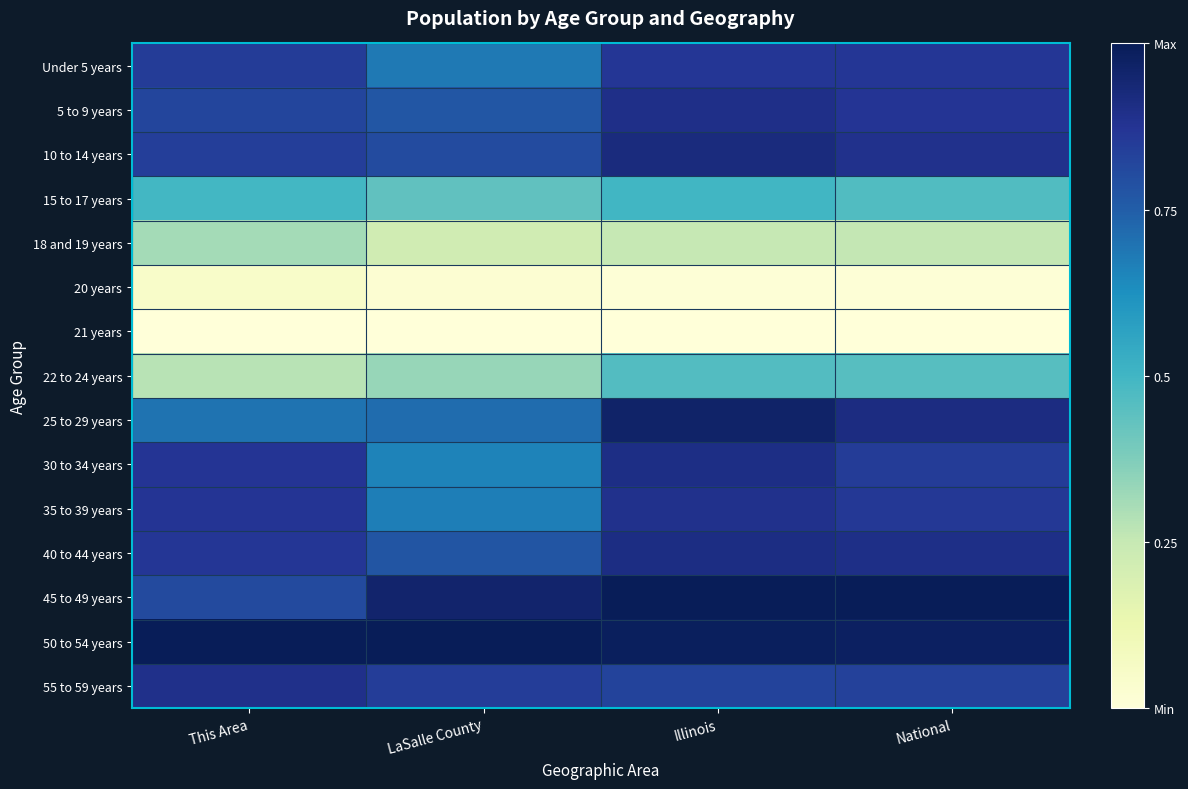

Which label corresponds to the smallest value in the chart?

This Area